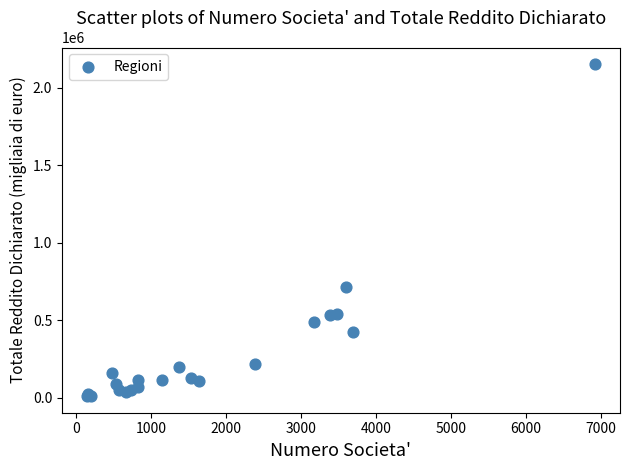

What Y value in the scatter plot is closest to 1080463?

714339